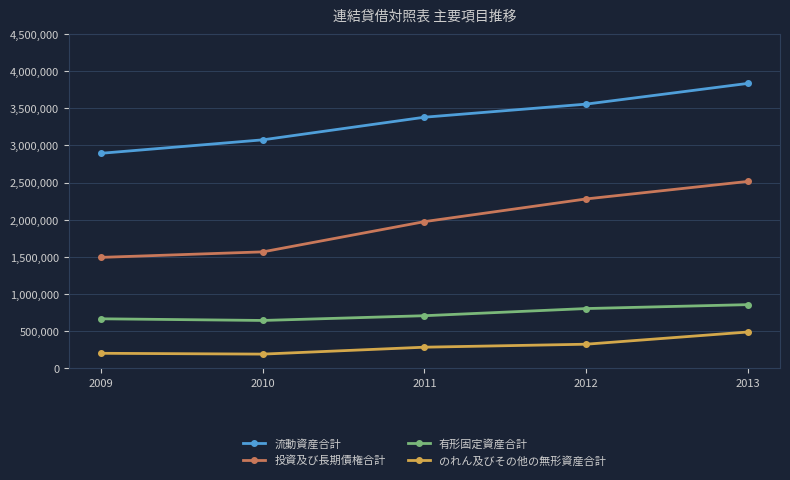

Count the 流動資産合計 values in the range 3075656 to 3556183.

3